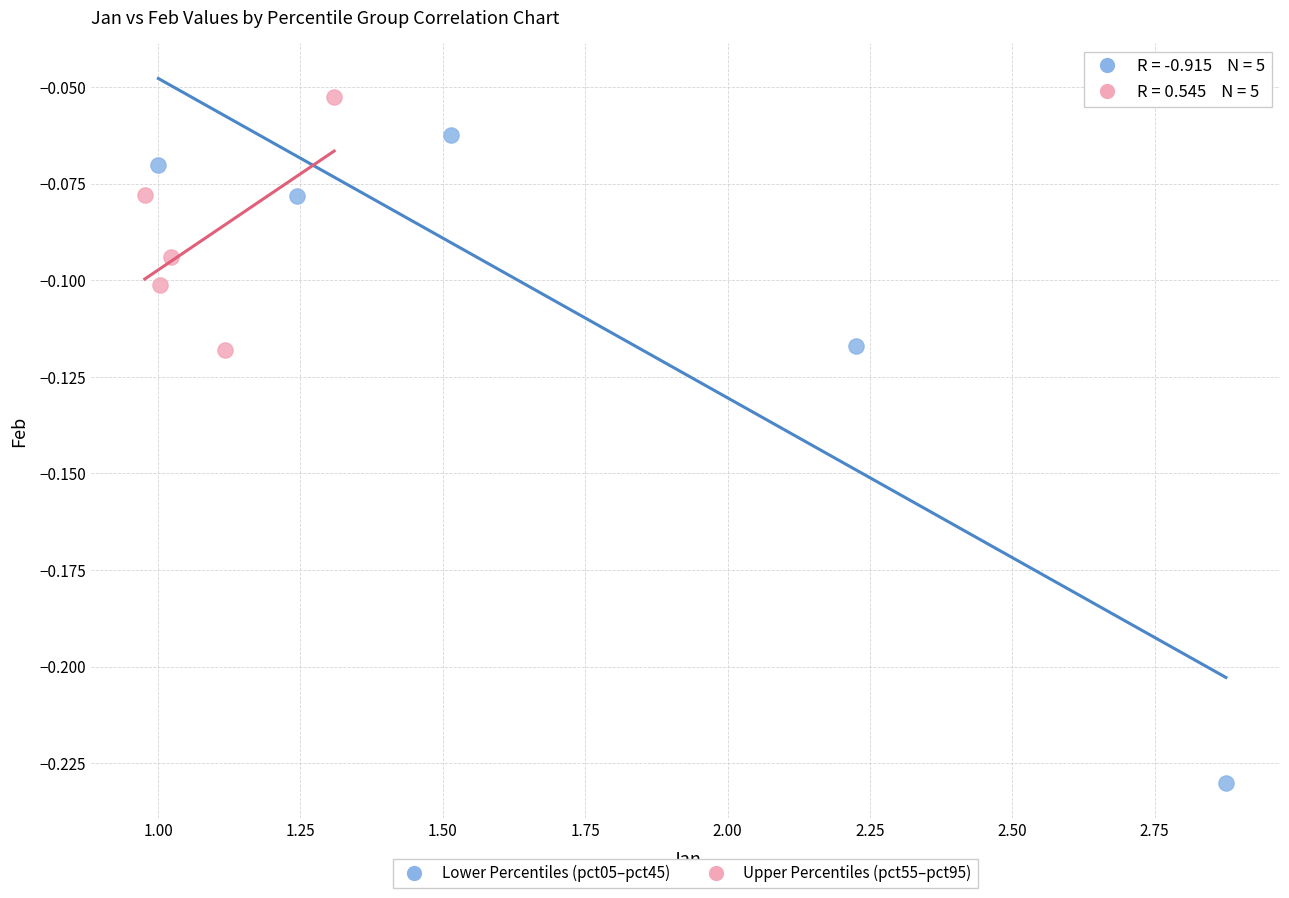

Which series contains the highest Y value?

Upper Percentiles (pct55–pct95)